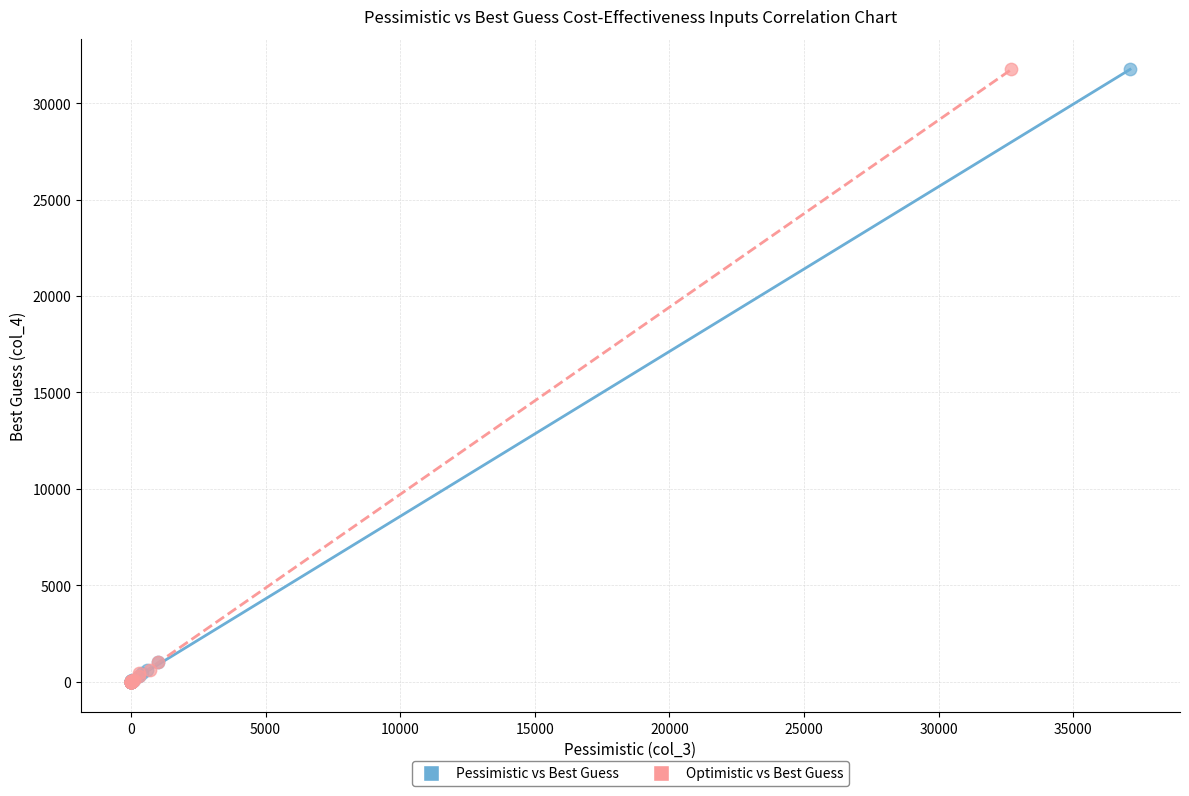

What are all the series names shown in the legend?

Pessimistic vs Best Guess, Optimistic vs Best Guess